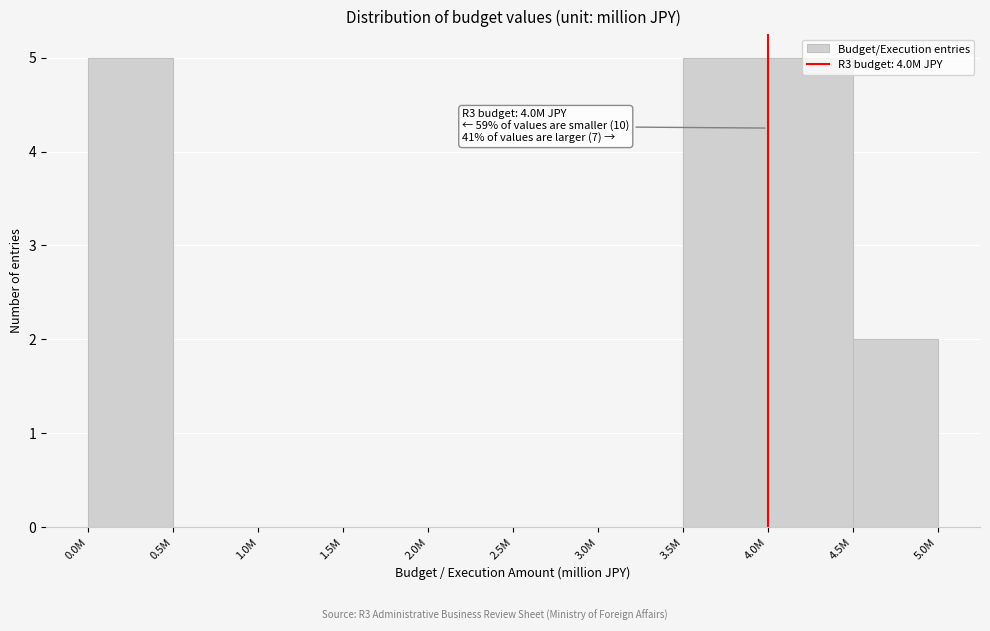

What is the sum of the values at 1.0M and 4.0M?

5